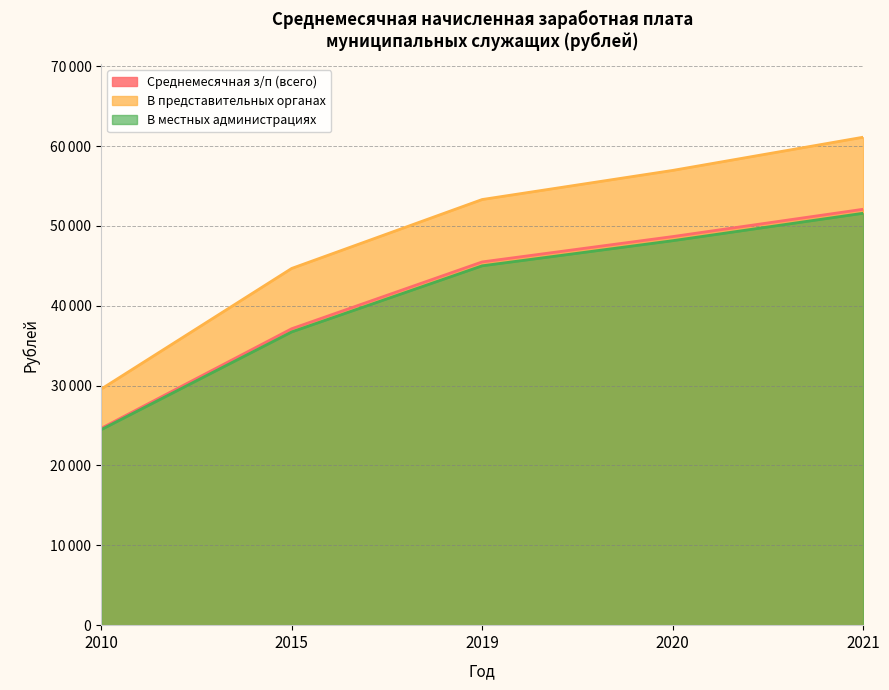

Which category has the highest value in the В представительных органах series?

2021